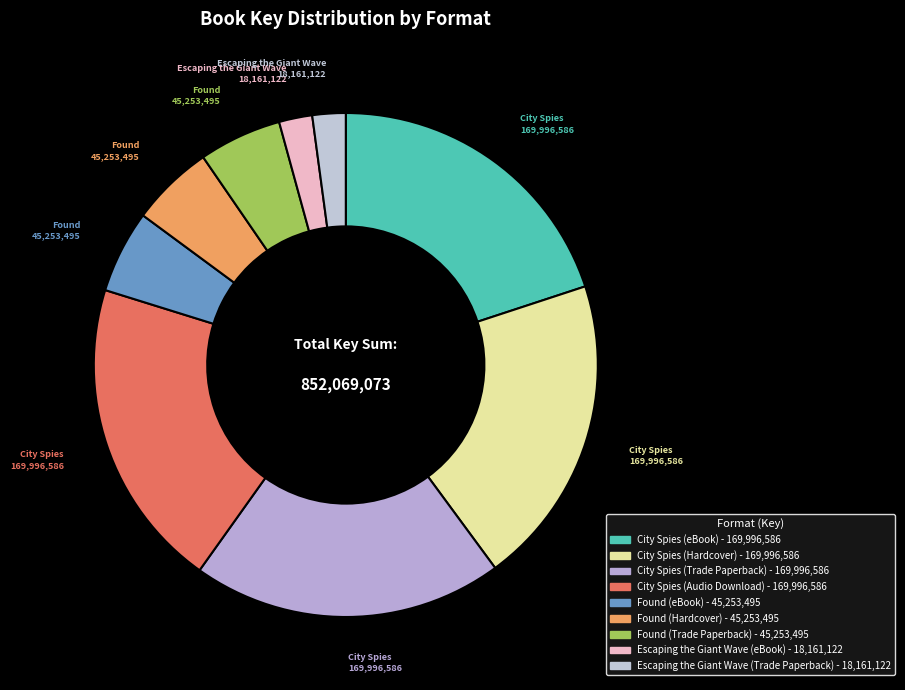

Does Found (eBook) account for over 50% of the chart?

No